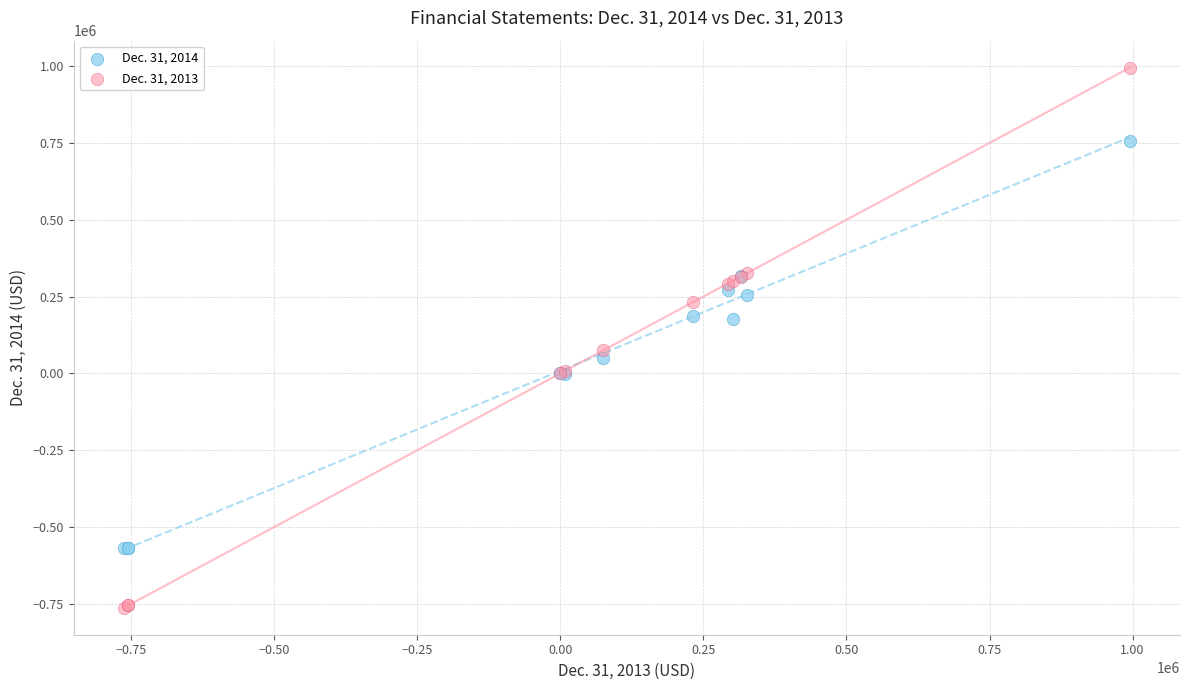

Which series has the widest spread of Y values?

Dec. 31, 2013